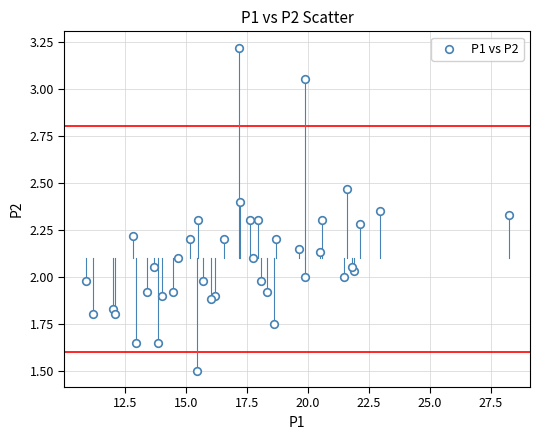

What is the range of X values (max minus min)?

17.4